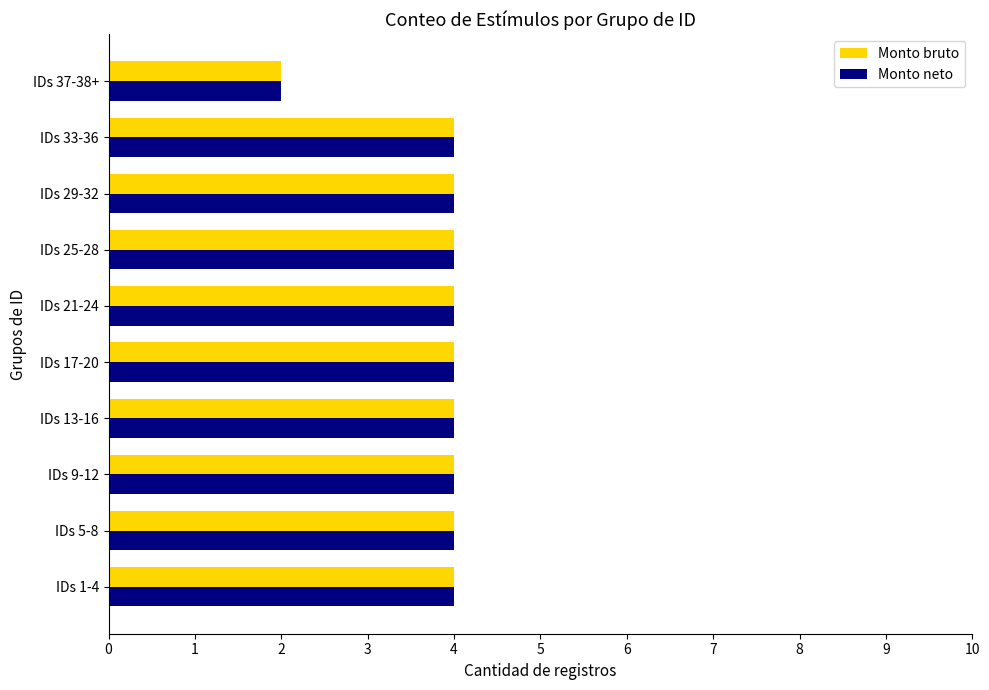

What is the total value across all series at IDs 13-16?

8